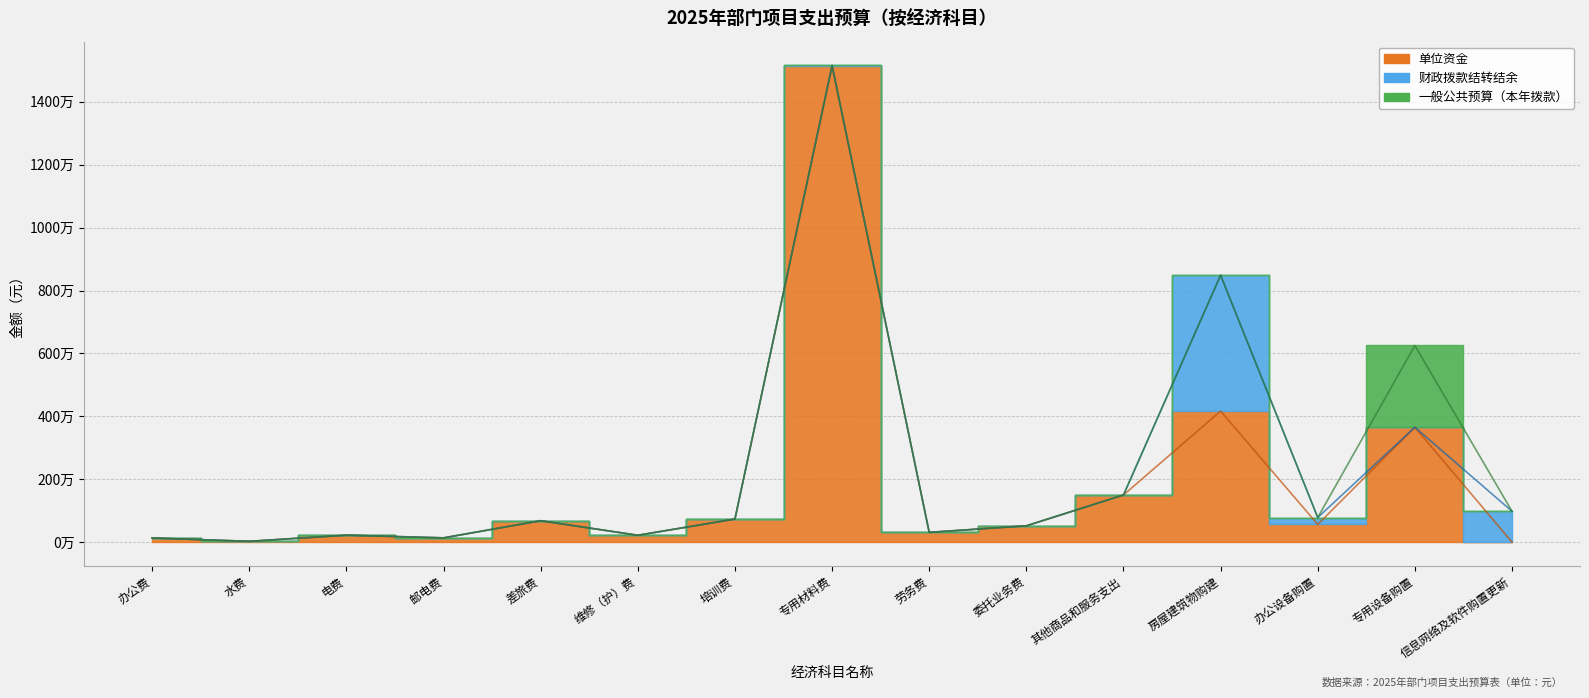

True or false: there are more than 2 points higher than both neighbors.

True